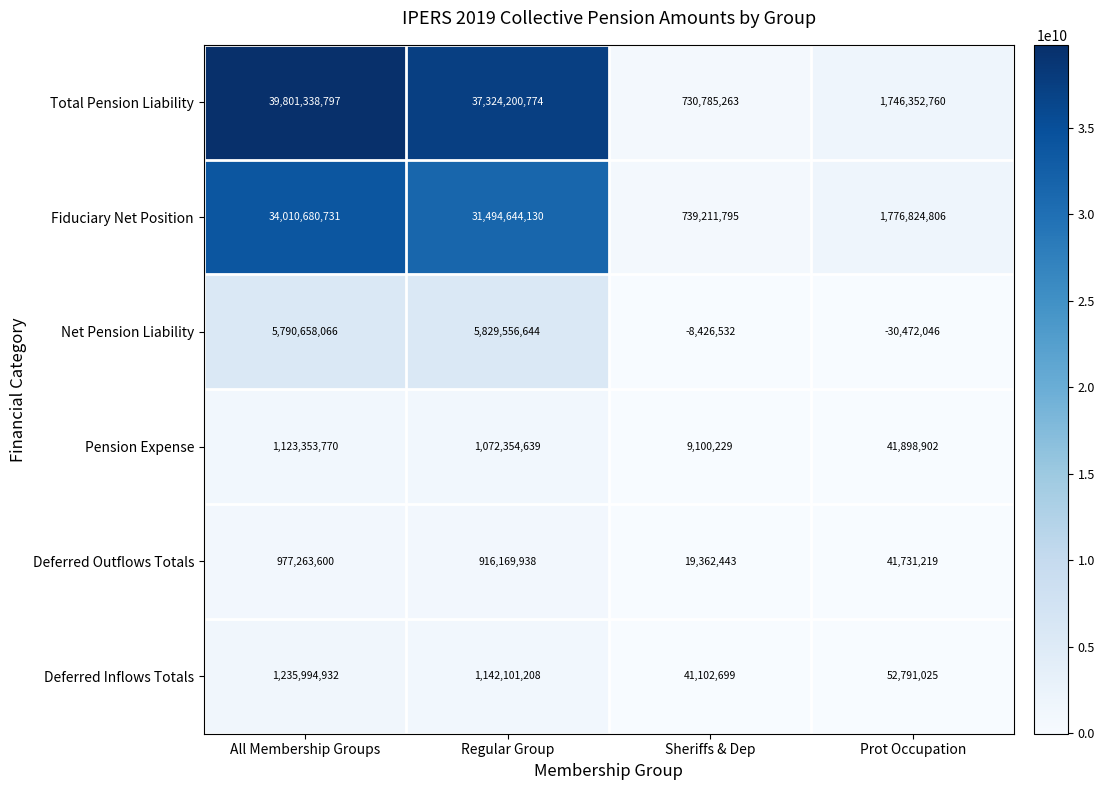

Where is Net Pension Liability nearest to the value 2899542299?

All Membership Groups